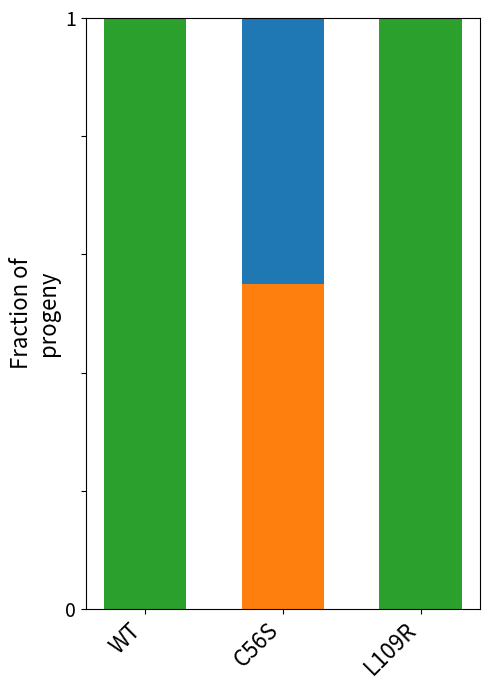

What is the total value across all series at L109R?

1.0